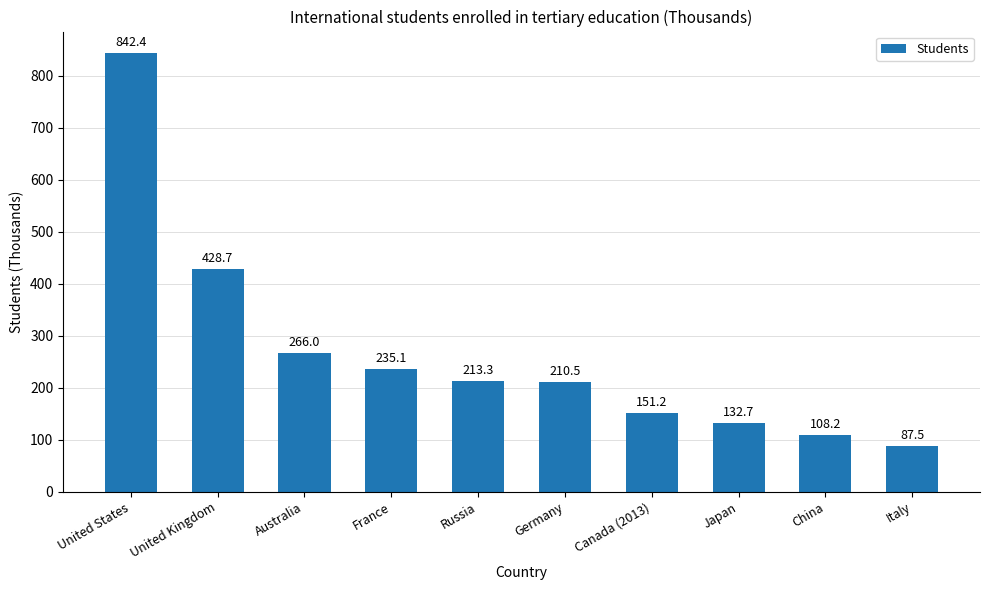

Approximately how many times larger is the value at France compared to United Kingdom?

0.5